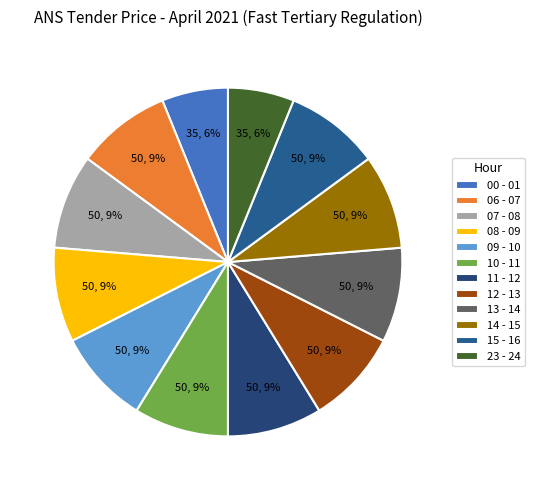

Is there a majority slice in this chart?

No